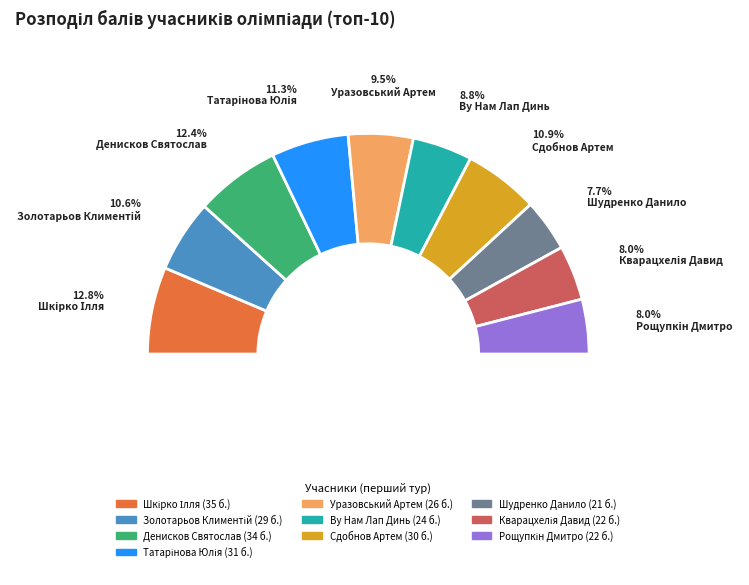

Combined, do Шкірко Ілля and Денисков Святослав account for over 50%?

No